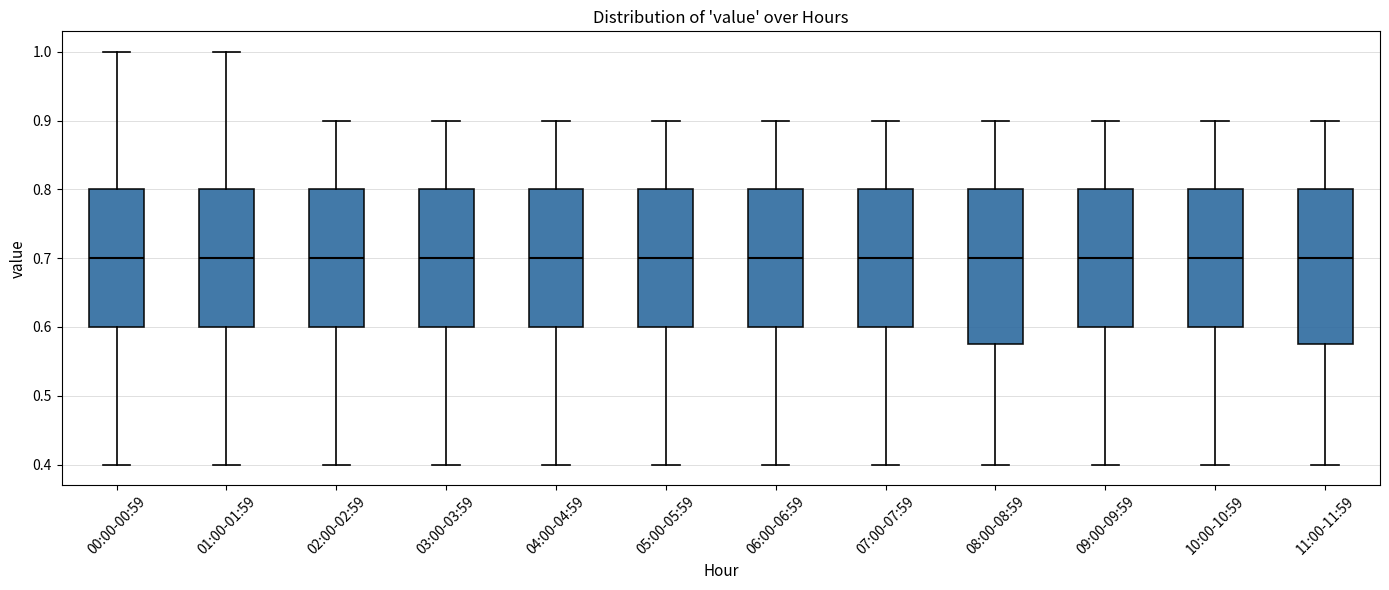

Where is the upper edge of the box for 03:00-03:59 on the y-axis? The values are not printed on the chart, so give them approximately, as read against the axis.

0.80